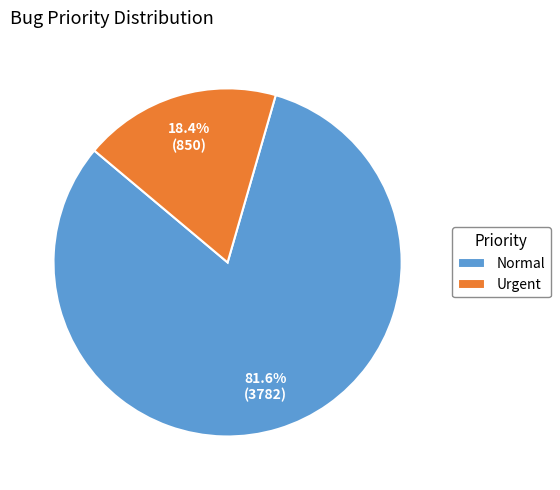

To the nearest percent, what is the difference between the largest and smallest slice percentages?

63%